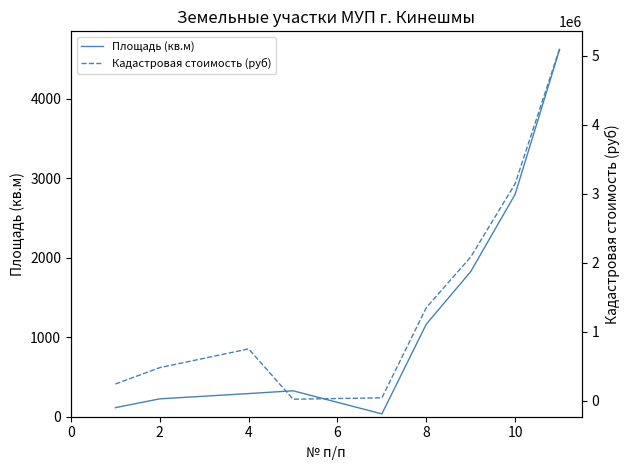

The value of Площадь (кв.м) at 10 is 4730.3. True or false?

False